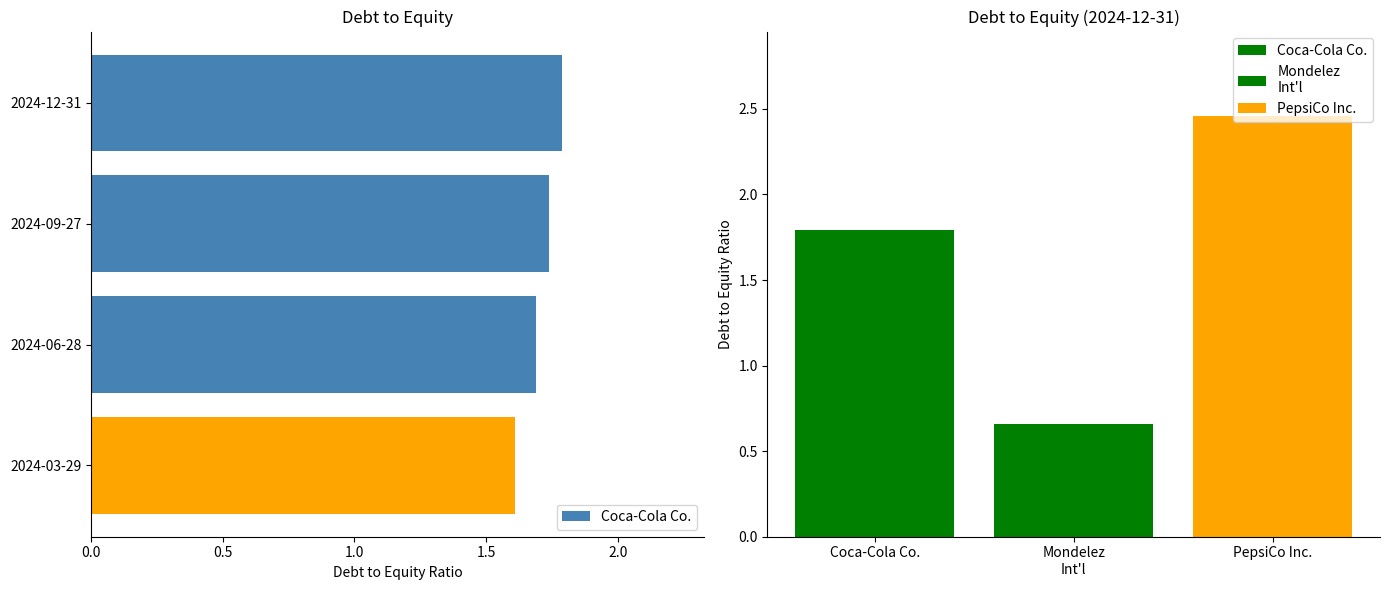

How many values are between 1 and 2?

4